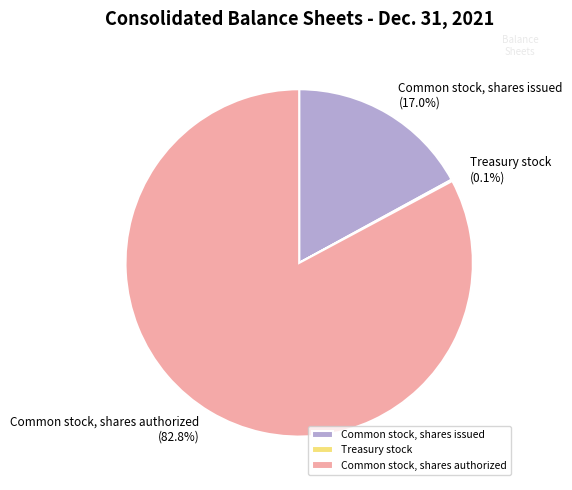

Between Common stock, shares issued and Common stock, shares authorized, which is larger?

Common stock, shares authorized